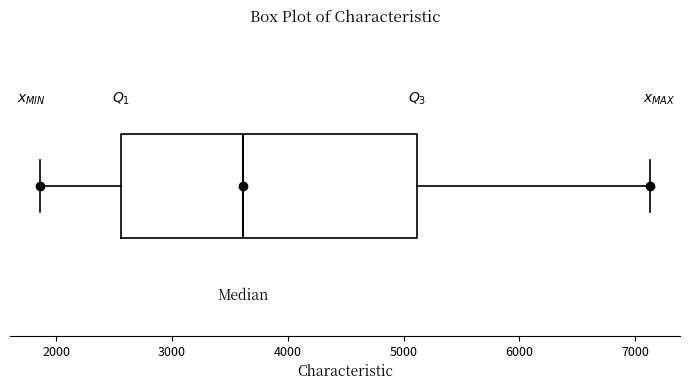

Where does the left whisker of the box end on the x-axis? The values are not printed on the chart, so give them approximately, as read against the axis.

1900